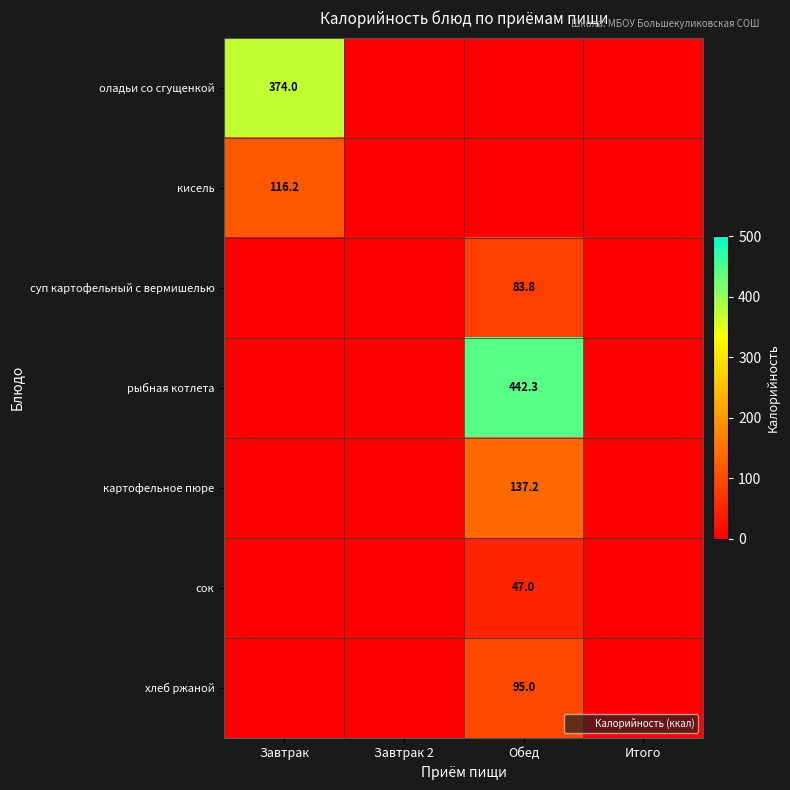

At how many categories does at least one series exceed 133?

2